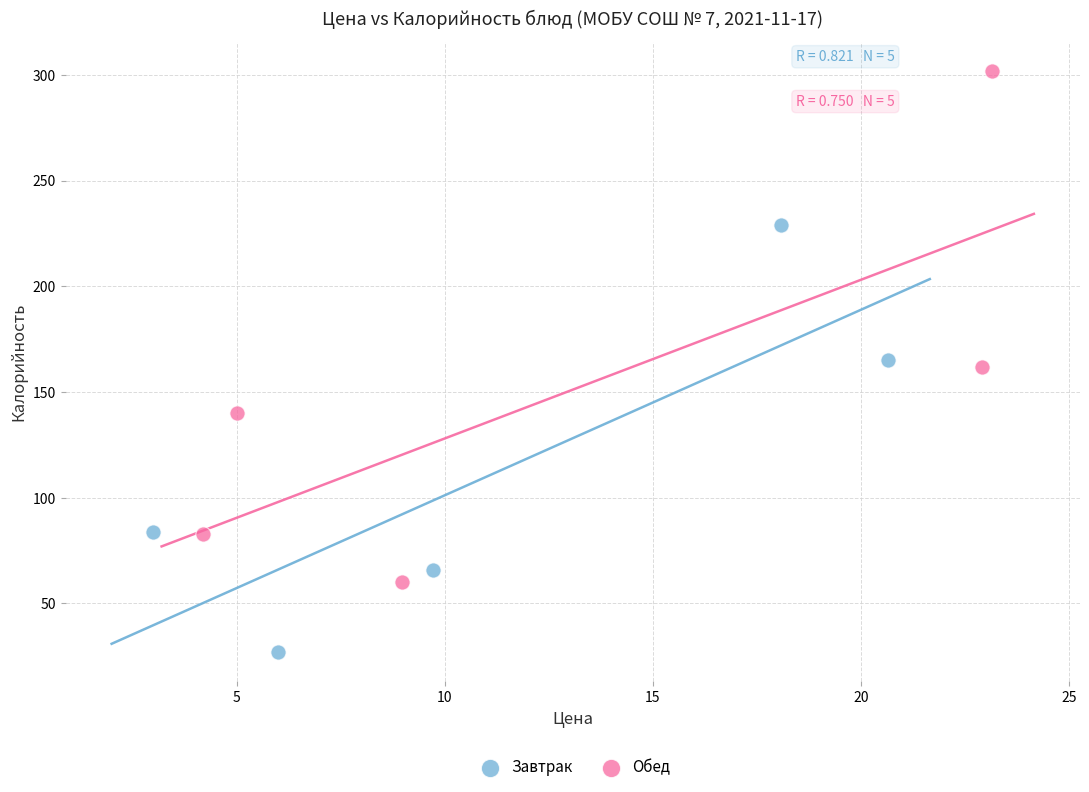

Which series contains the highest Y value?

Обед